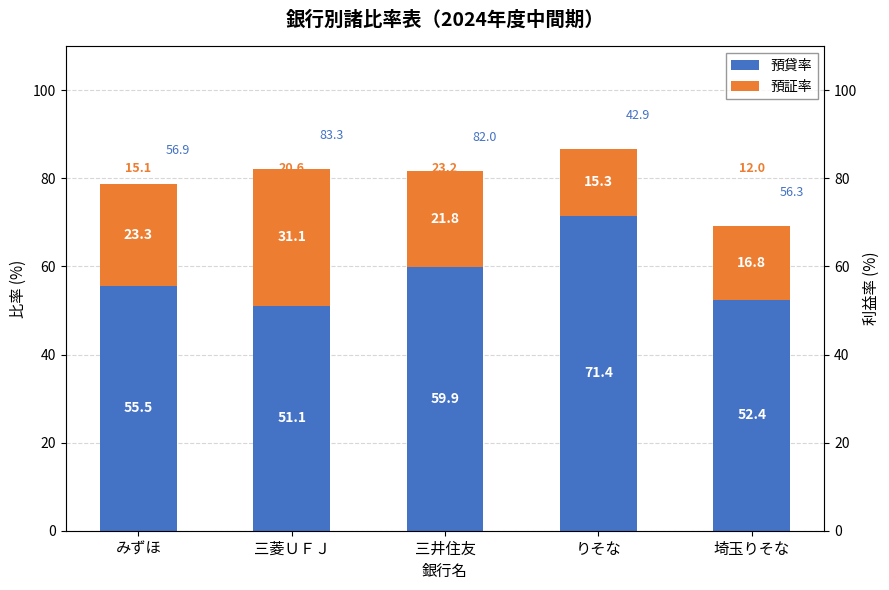

What is the minimum value for 預証率?

15.3